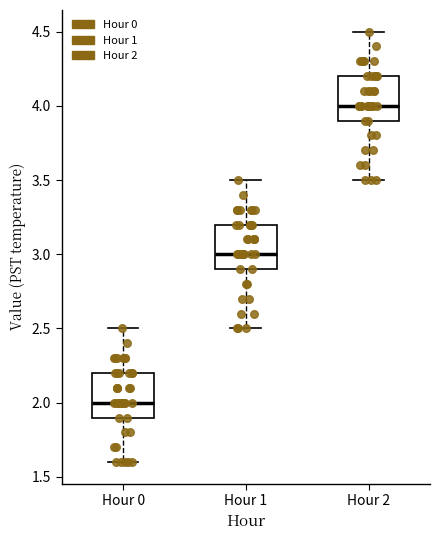

Reading left to right, read every box against the y-axis: the position of its median line, the range the box covers, and the ends of its whiskers. The values are not printed on the chart, so give them approximately, as read against the axis.

Hour 0: median 2.0, box 1.9 to 2.2, whiskers 1.6 to 2.5
Hour 1: median 3.0, box 2.9 to 3.2, whiskers 2.5 to 3.5
Hour 2: median 4.0, box 3.9 to 4.2, whiskers 3.5 to 4.5